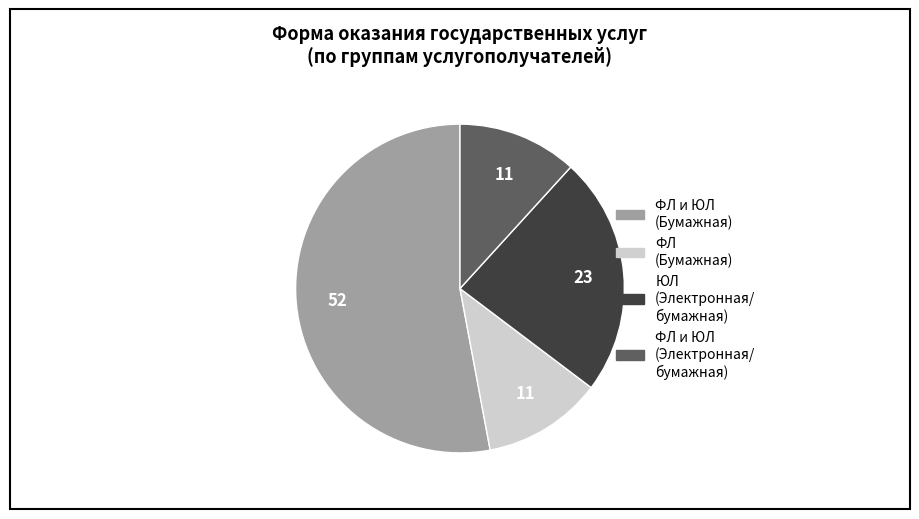

Which category has the biggest portion of the pie?

ФЛ и ЮЛ (Бумажная)